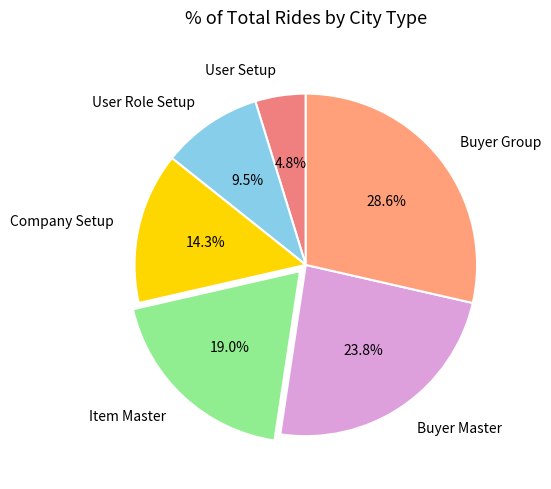

True or false: Company Setup accounts for 14% of the total.

True